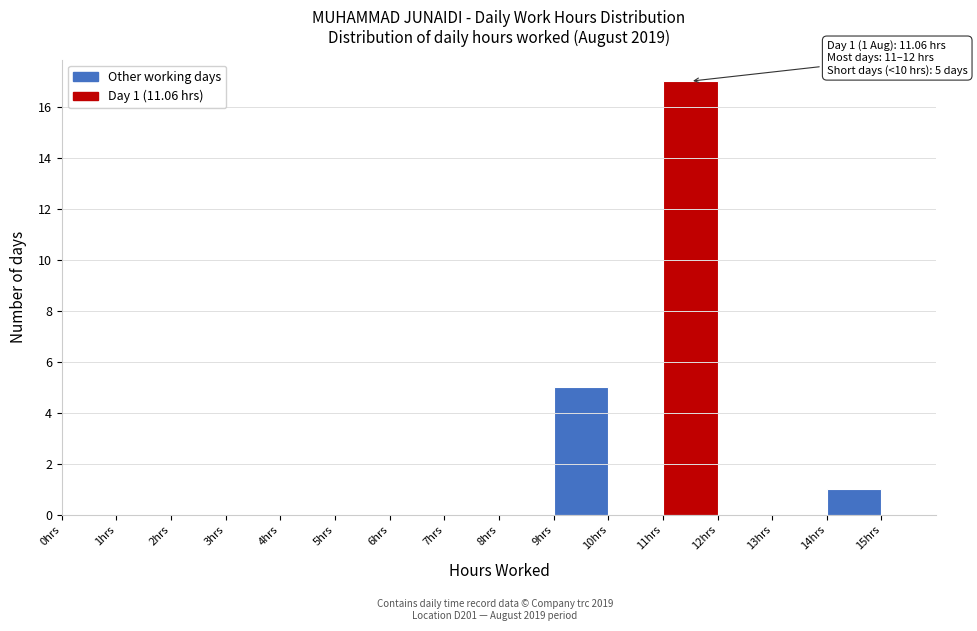

Over which range of the x-axis is the bar tallest?

11 to 12